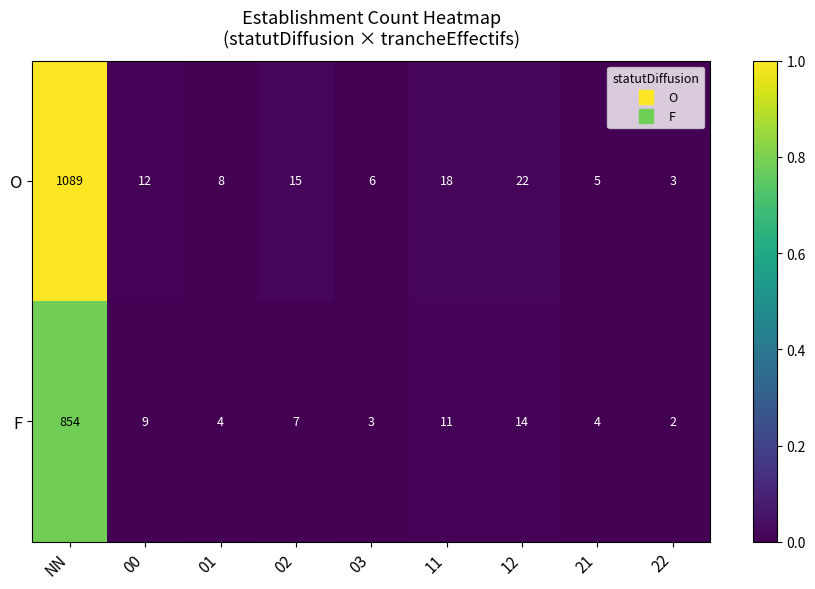

The value of F at 21 is 4. True or false?

True